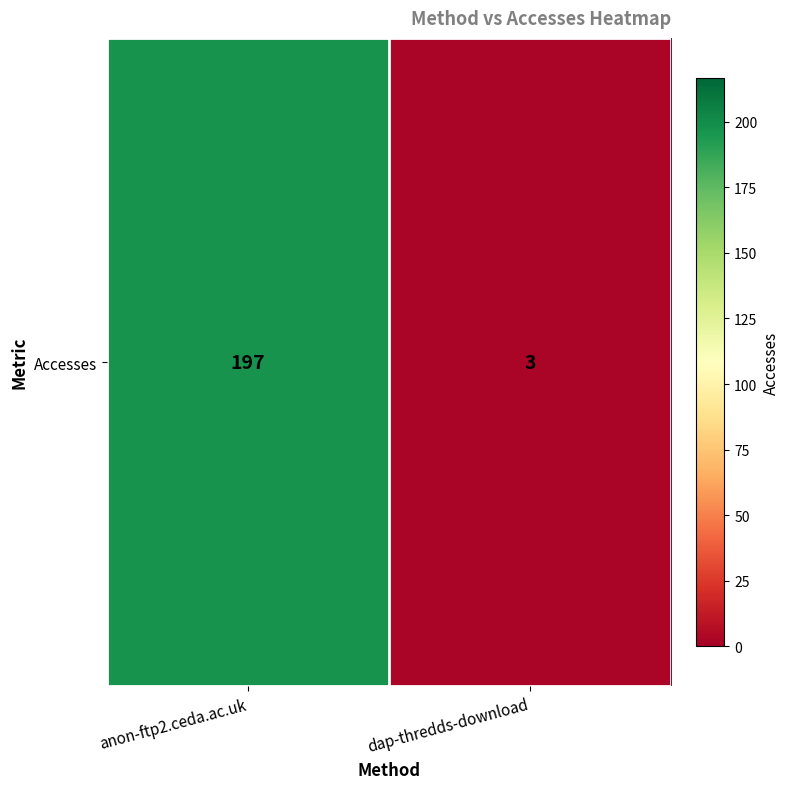

What is the change in value from anon-ftp2.ceda.ac.uk to dap-thredds-download?

-194